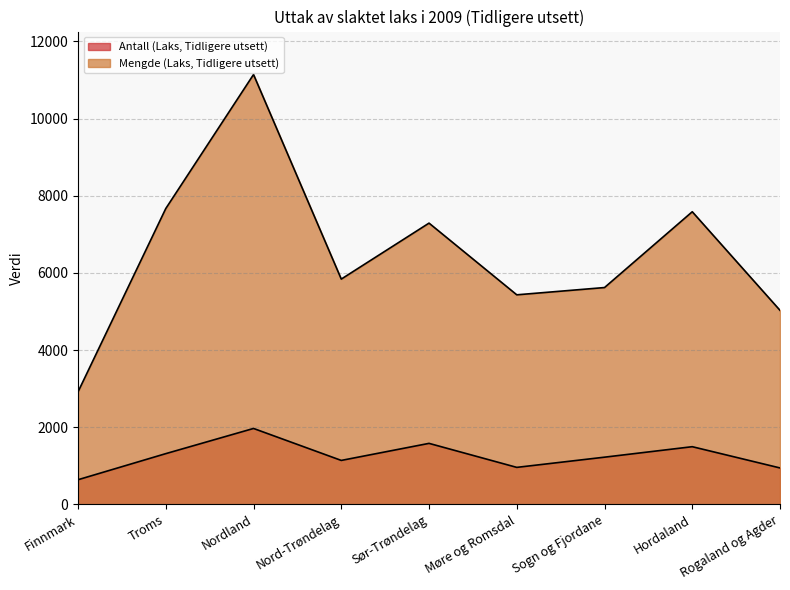

Is it true that Antall (Laks, Tidligere utsett) equals 542.0 at Sogn og Fjordane?

False